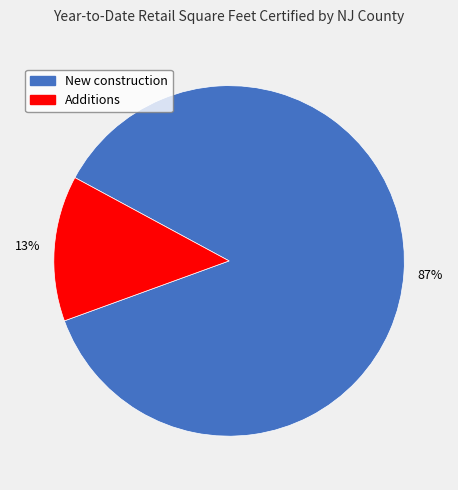

To the nearest percent, what is the average slice percentage?

50%